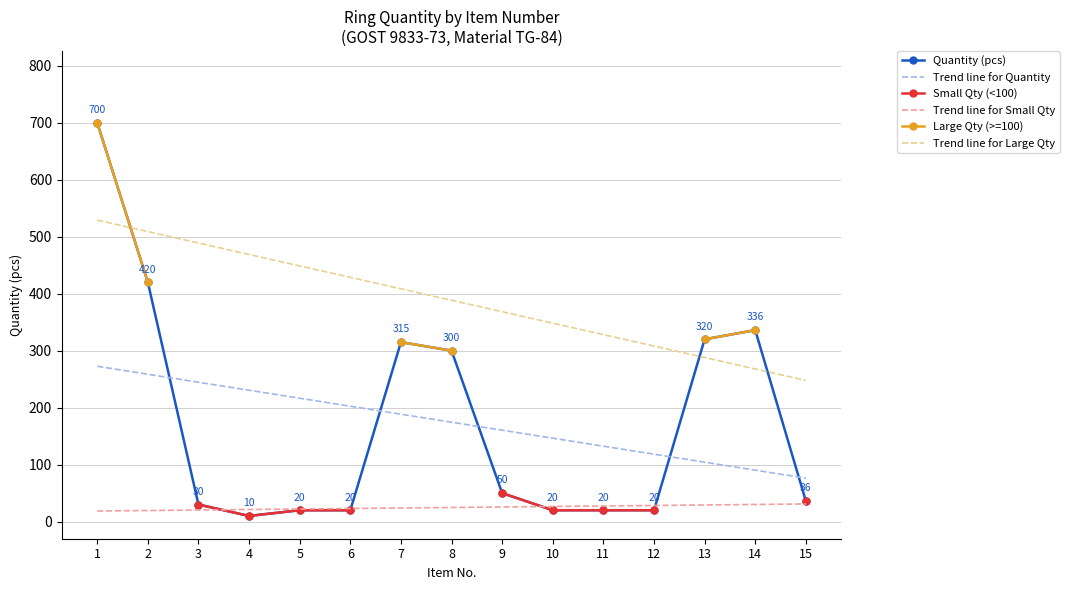

What are all the series names shown in the legend?

Quantity (pcs), Trend line for Quantity, Small Qty (<100), Trend line for Small Qty, Large Qty (>=100), Trend line for Large Qty